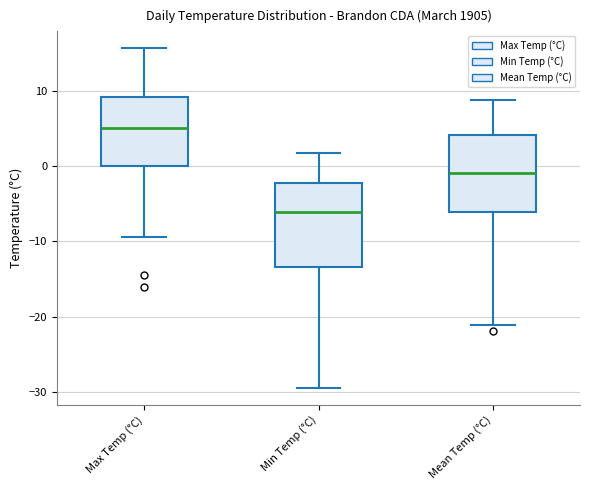

Where is the upper edge of the box for Max Temp (°C) on the y-axis? The values are not printed on the chart, so give them approximately, as read against the axis.

9